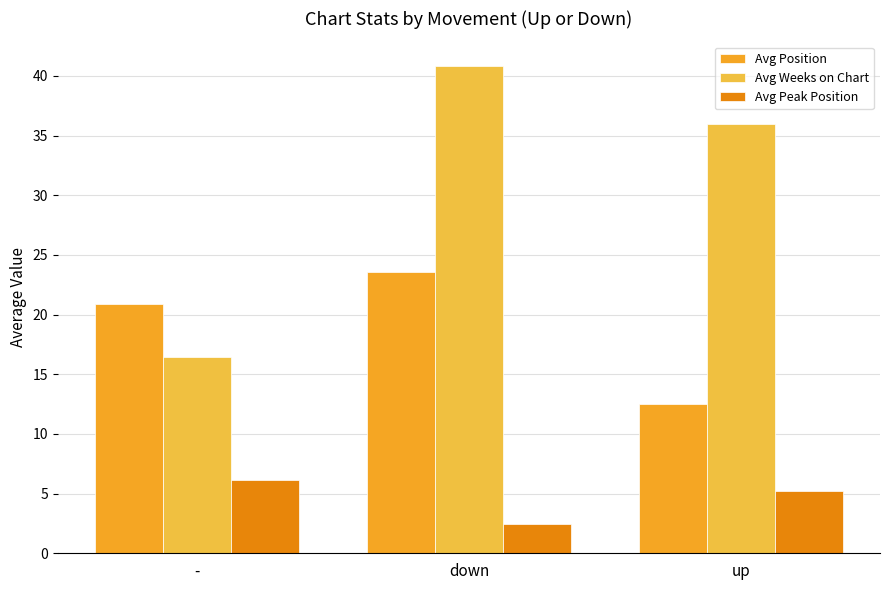

Does the chart contain any negative values?

No